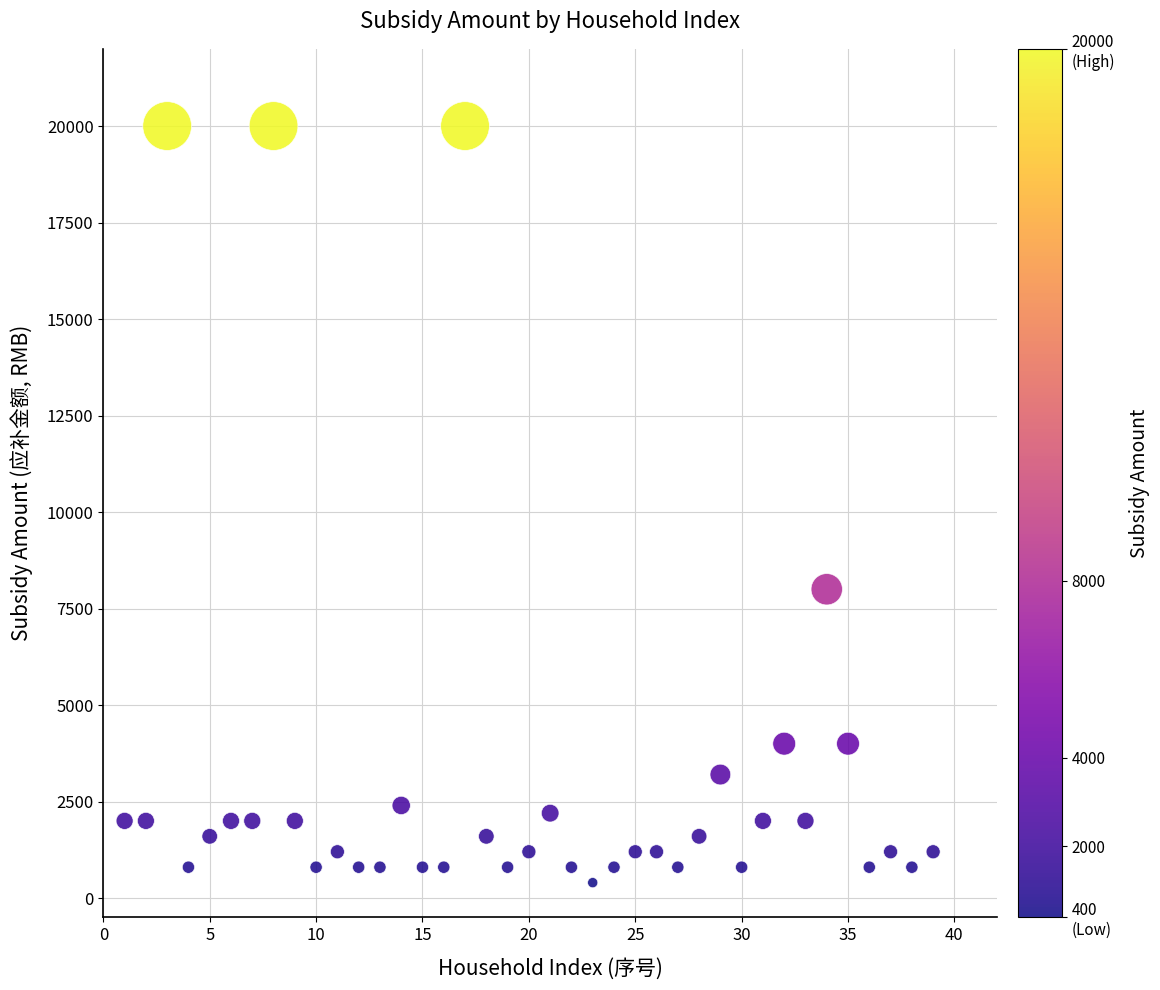

What is the range of X values (max minus min)?

38